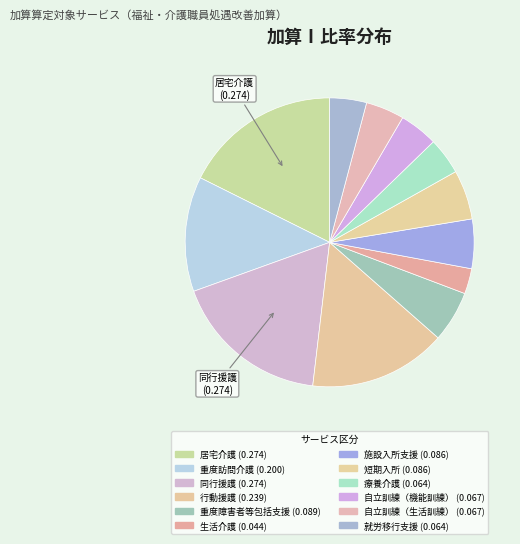

How many segments does this pie chart have?

12